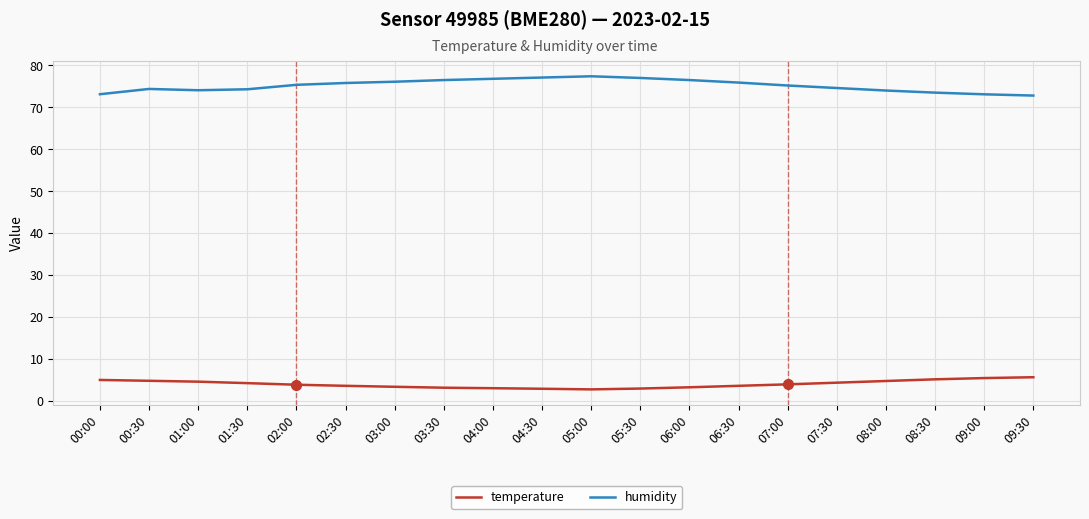

Which series has the largest range (max minus min)?

humidity